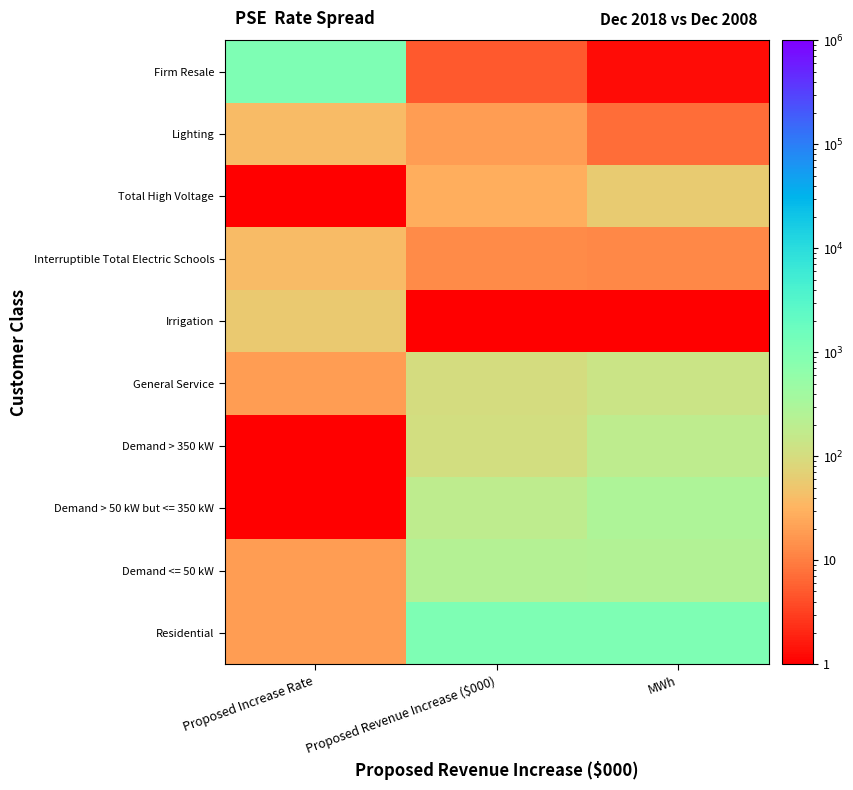

What is the minimum value shown in the chart?

1.0